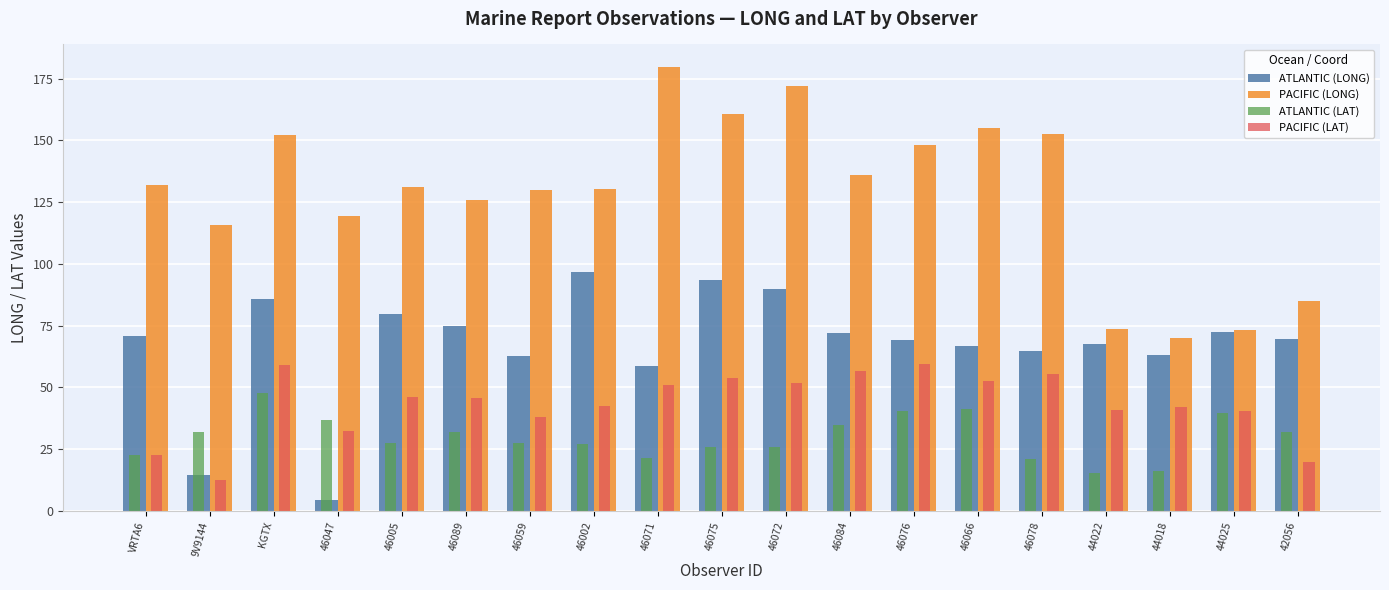

Which series has the largest total across all categories?

PACIFIC (LONG)